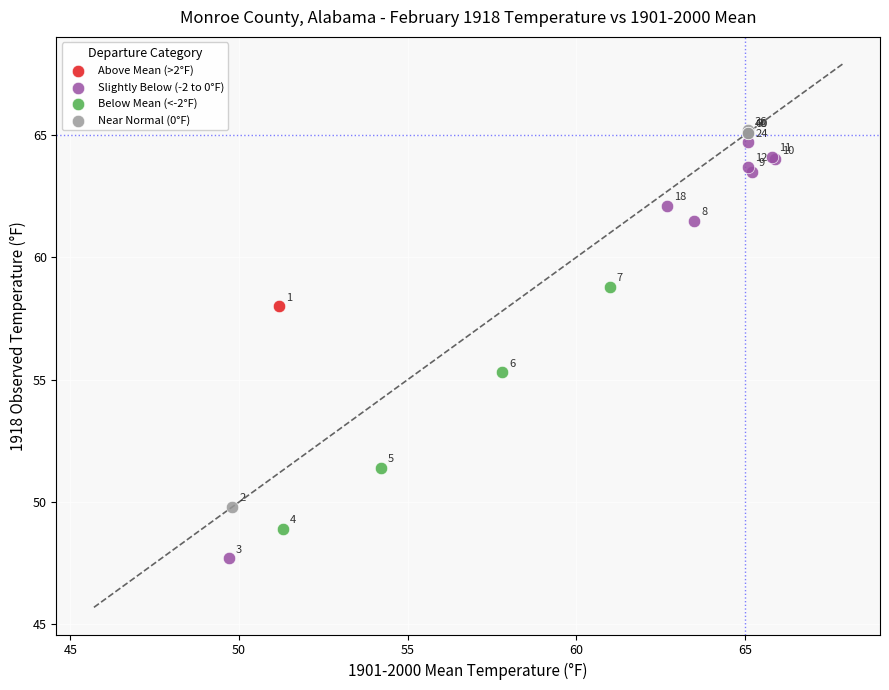

Which series reaches the minimum Y coordinate?

Slightly Below (-2 to 0°F)